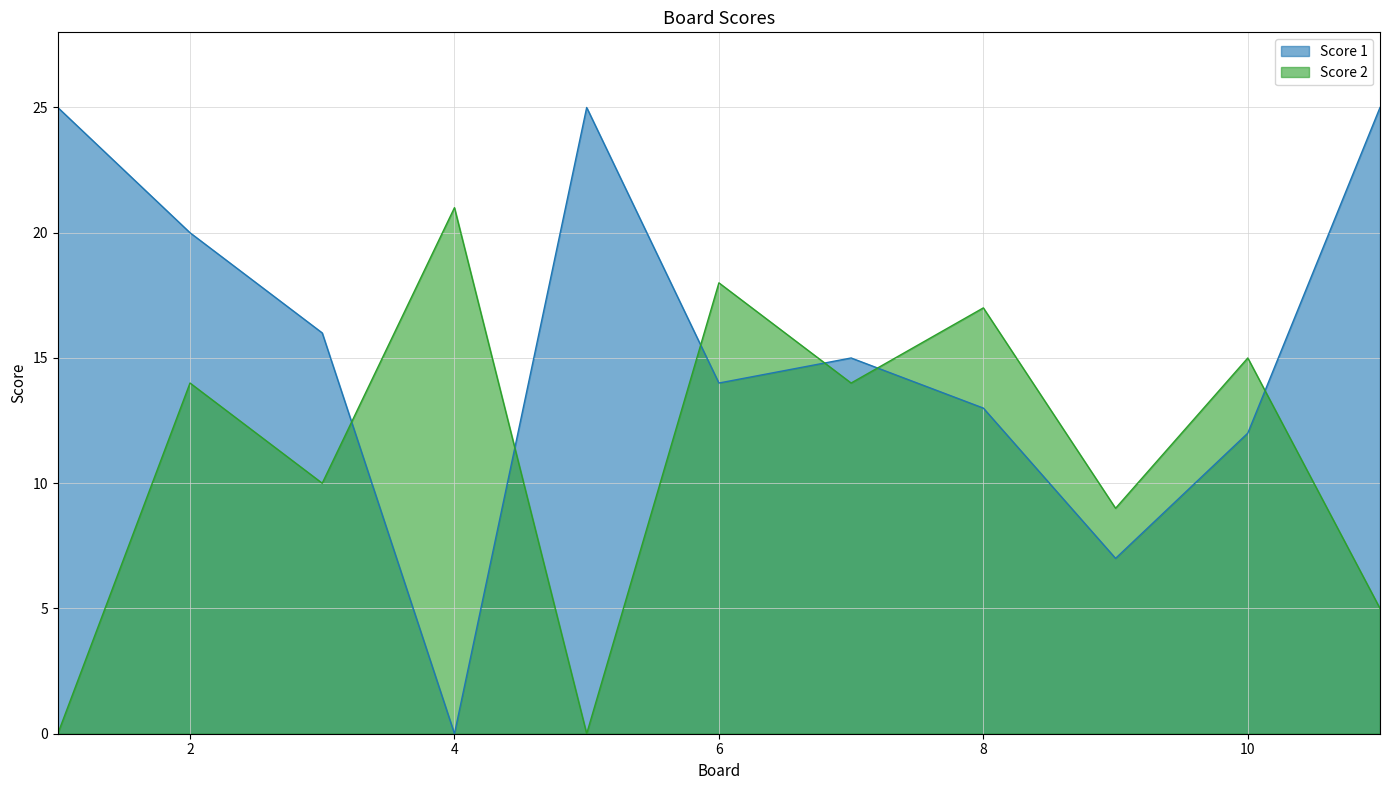

Does the chart have visible grid lines?

Yes